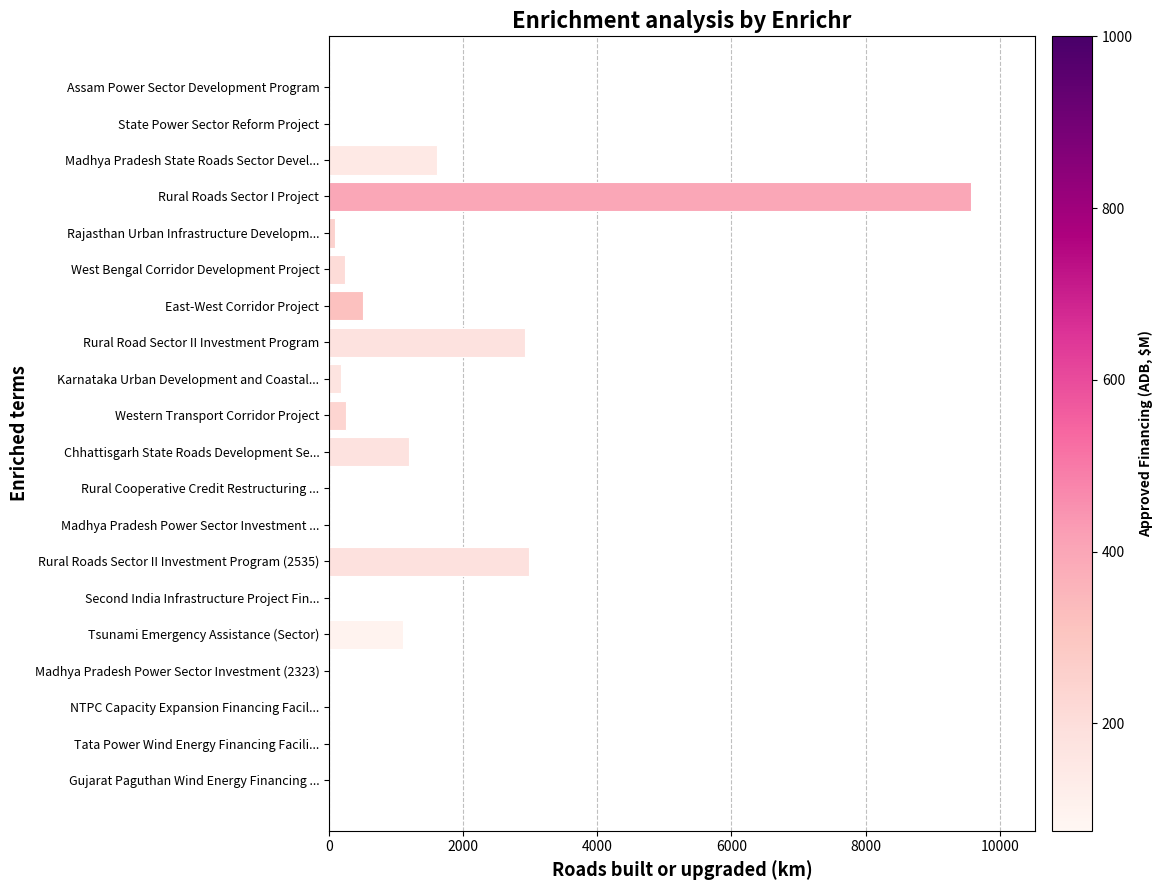

The value at Gujarat Paguthan Wind Energy Financing ... is 0.0. True or false?

True